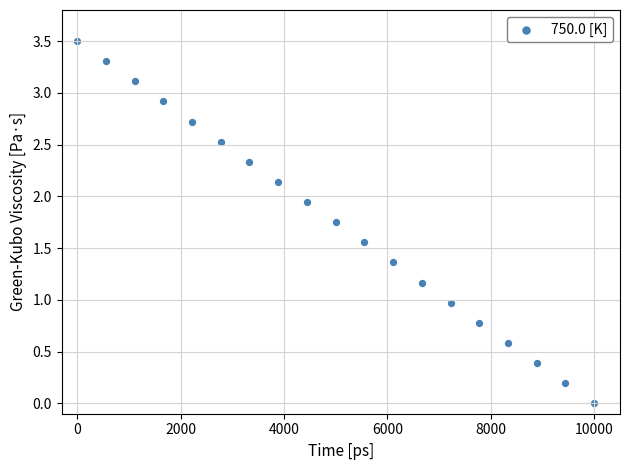

What is the range of Y values (max minus min)?

3.5